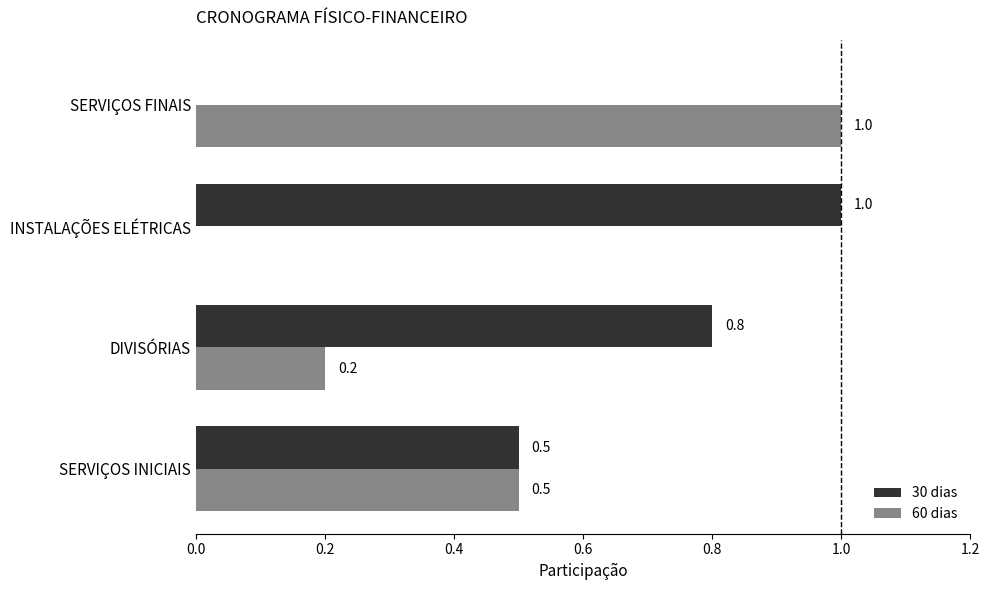

What is the maximum value for 60 dias?

1.0